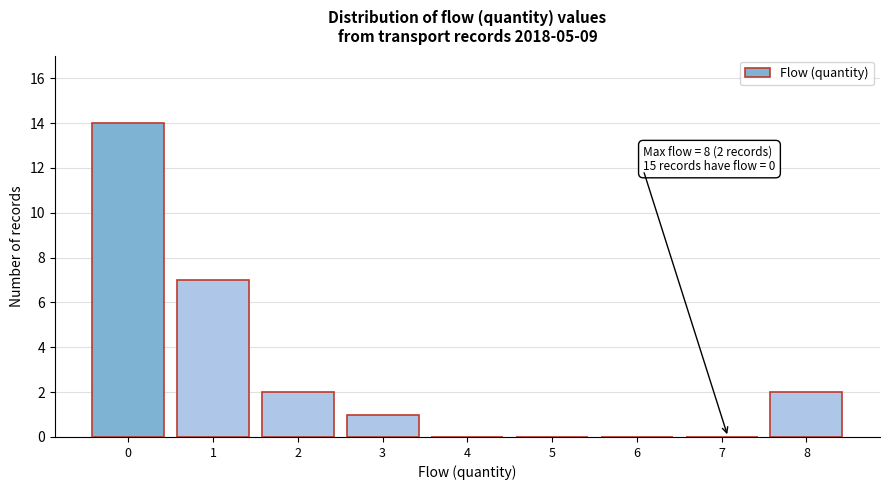

Reading left to right, list all the values displayed in this chart.

0=14	1=7	2=2	3=1	4=0	5=0	6=0	7=0	8=2